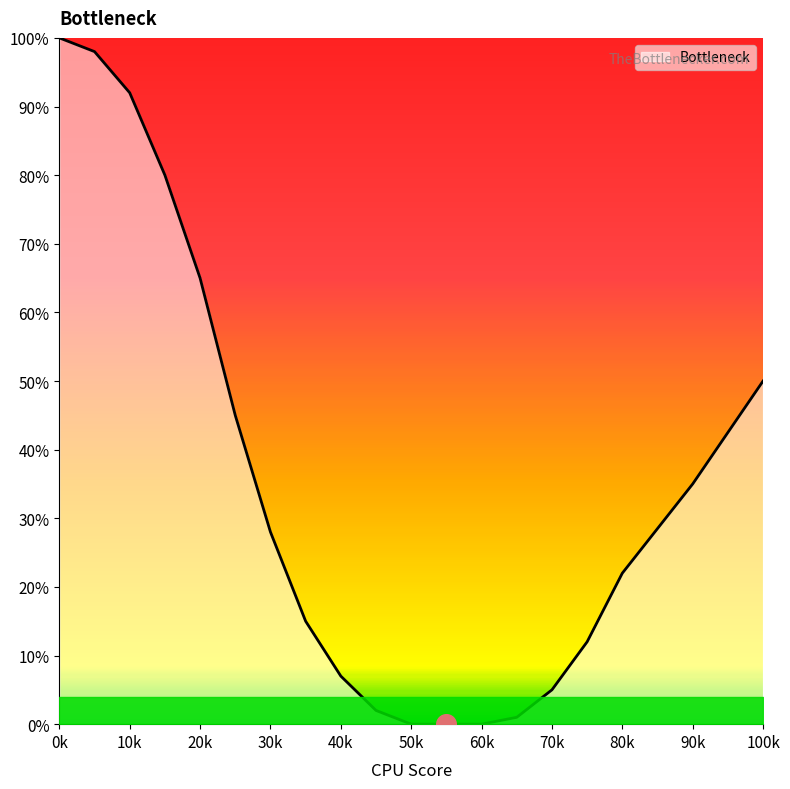

What is the difference between the maximum and minimum values?

100